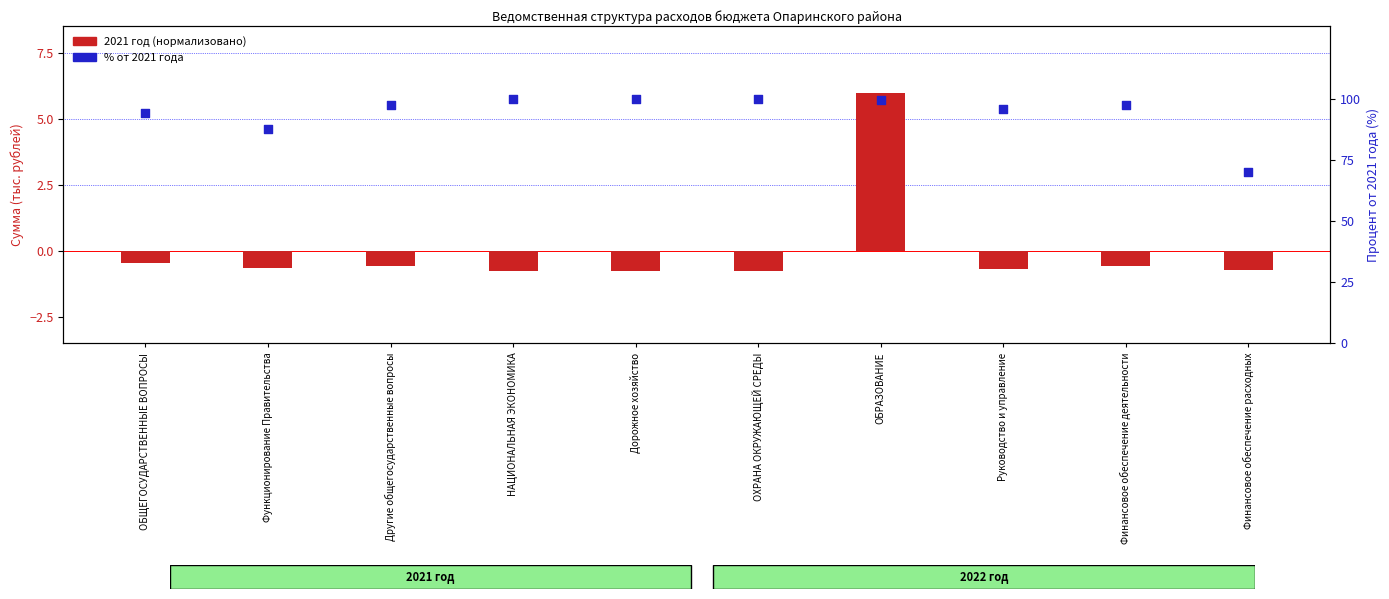

Which series contains the highest Y value?

% от 2021 года